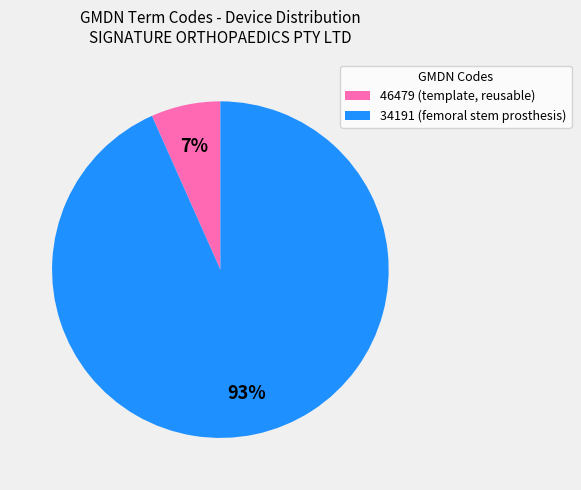

Is 34191 (femoral stem prosthesis) the majority of the pie?

Yes